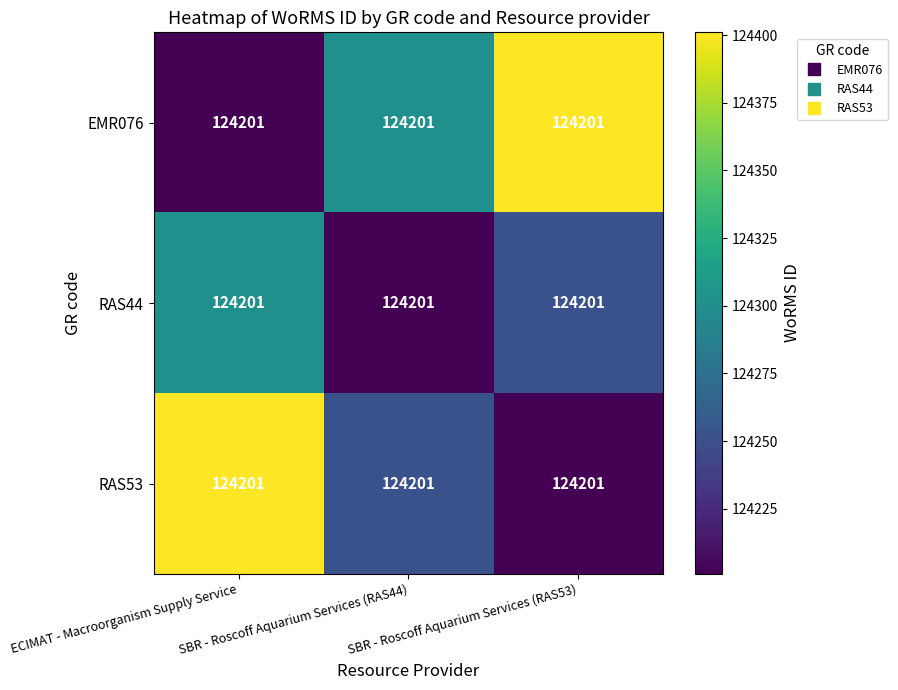

List the series in order of their peak value, highest first.

EMR076, RAS53, RAS44